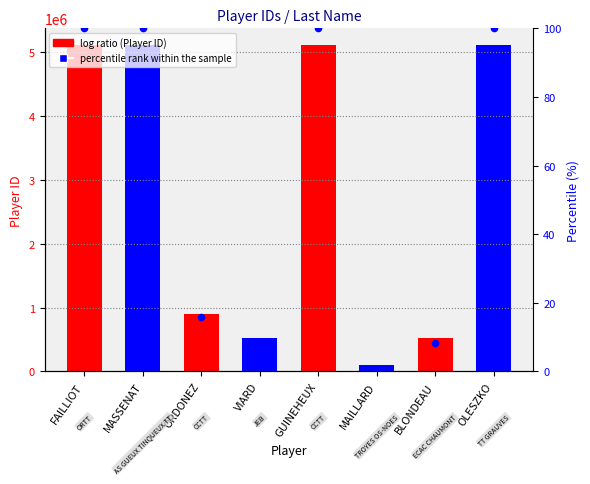

Which series has the widest spread of Y values?

Player ID